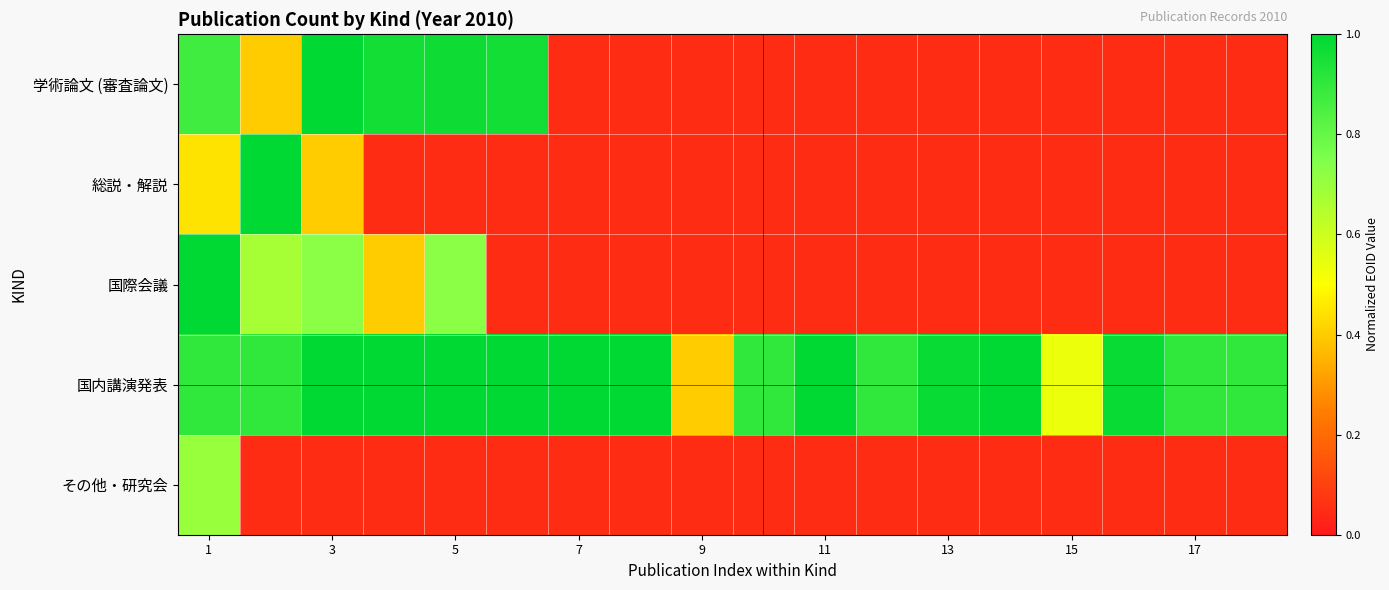

True or false: 学術論文 (審査論文) has a value of 0.3 at 3.

False